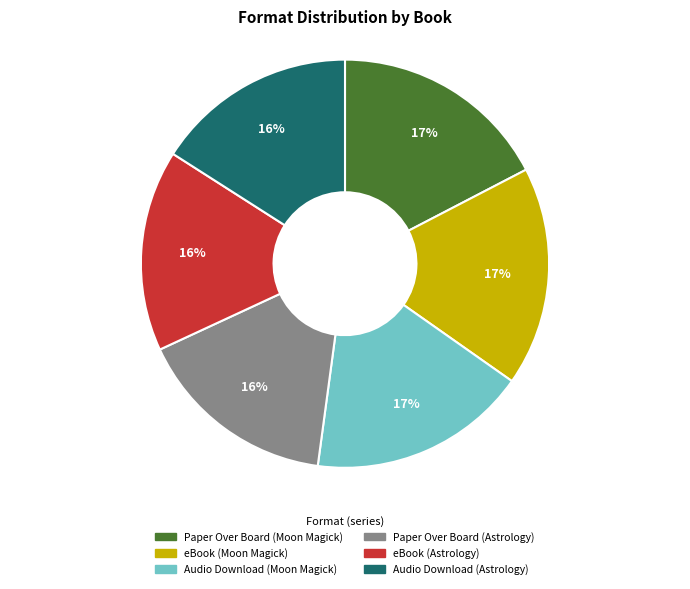

Does Paper Over Board (Astrology) account for over 50% of the chart?

No